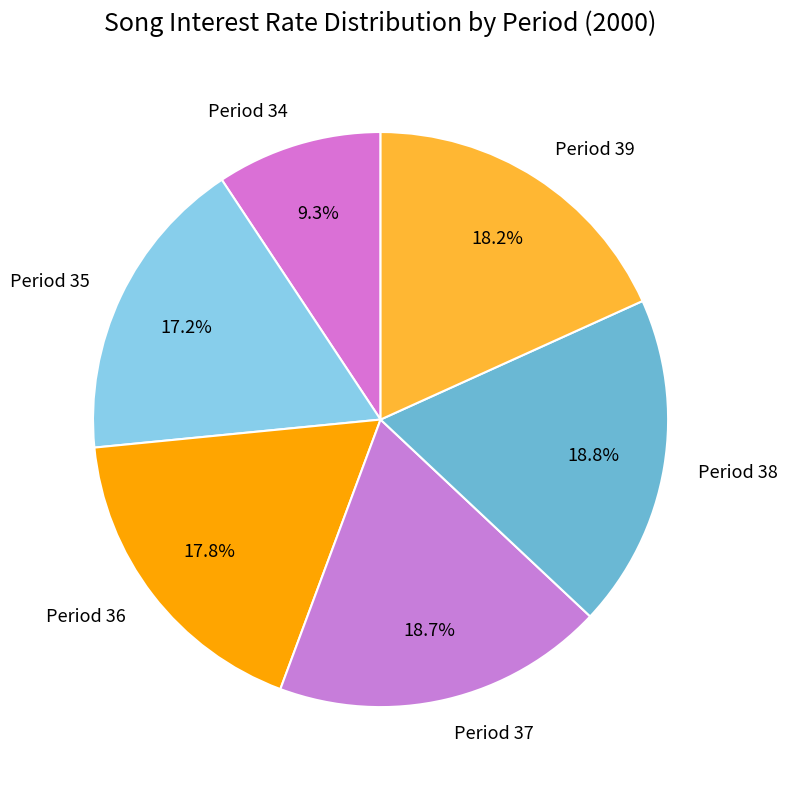

To the nearest percent, what is the average slice percentage?

17%